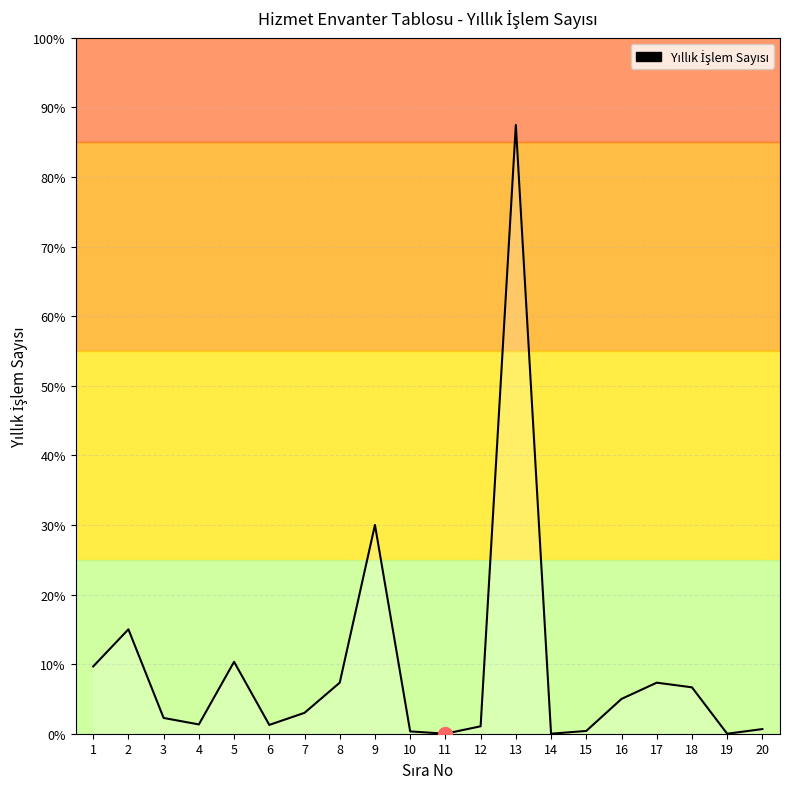

List the labels in order of value, largest first.

13, 9, 2, 5, 1, 8, 17, 18, 16, 7, 3, 4, 6, 12, 20, 15, 10, 11, 14, 19